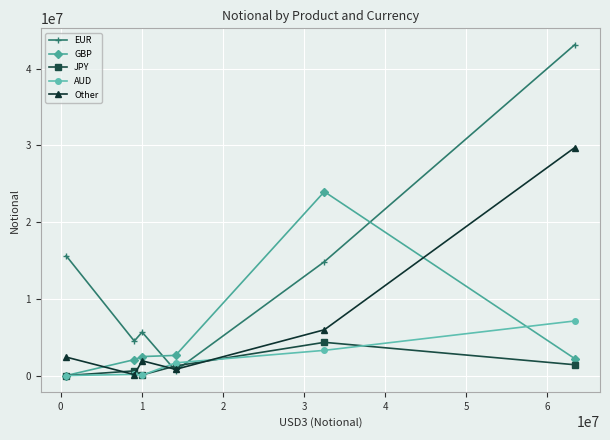

Which series has the largest total across all categories?

EUR